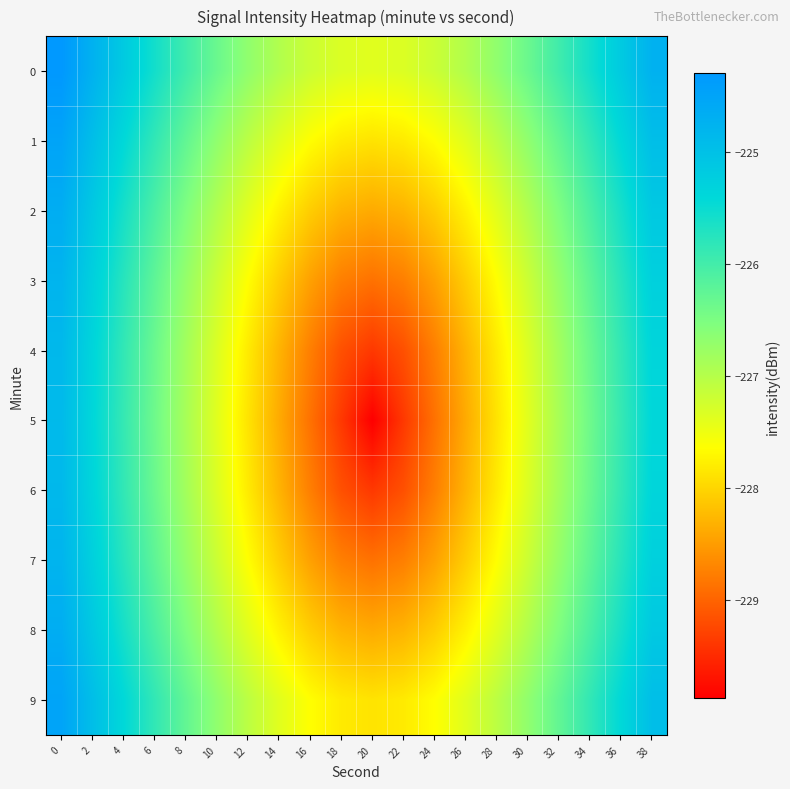

Which series changed the most between 26 and 36?

5